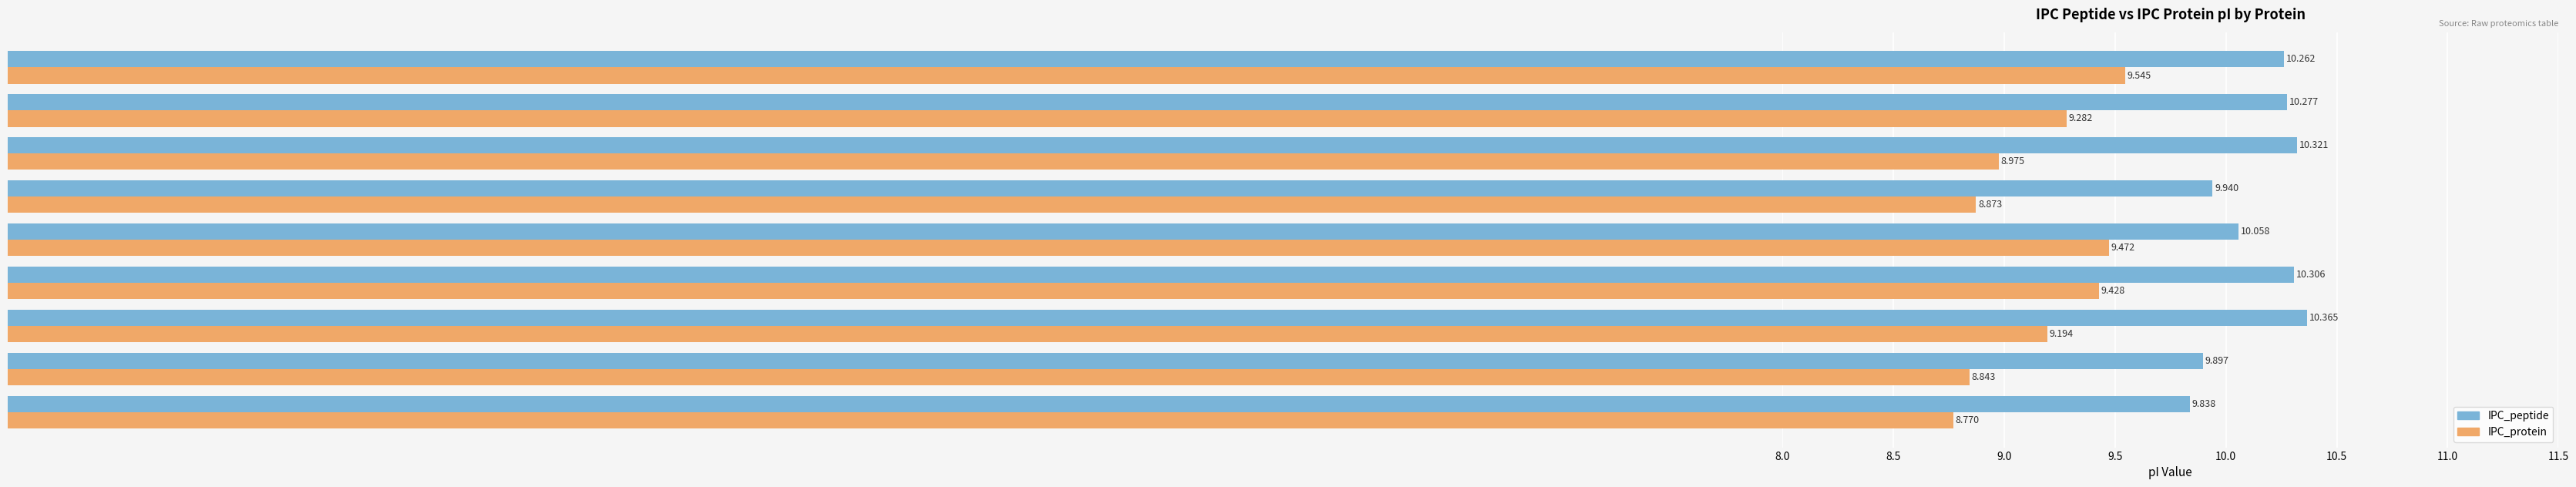

Which series changed the most between A0A1W6JKV4 and A0A1W6JKY3?

IPC_peptide